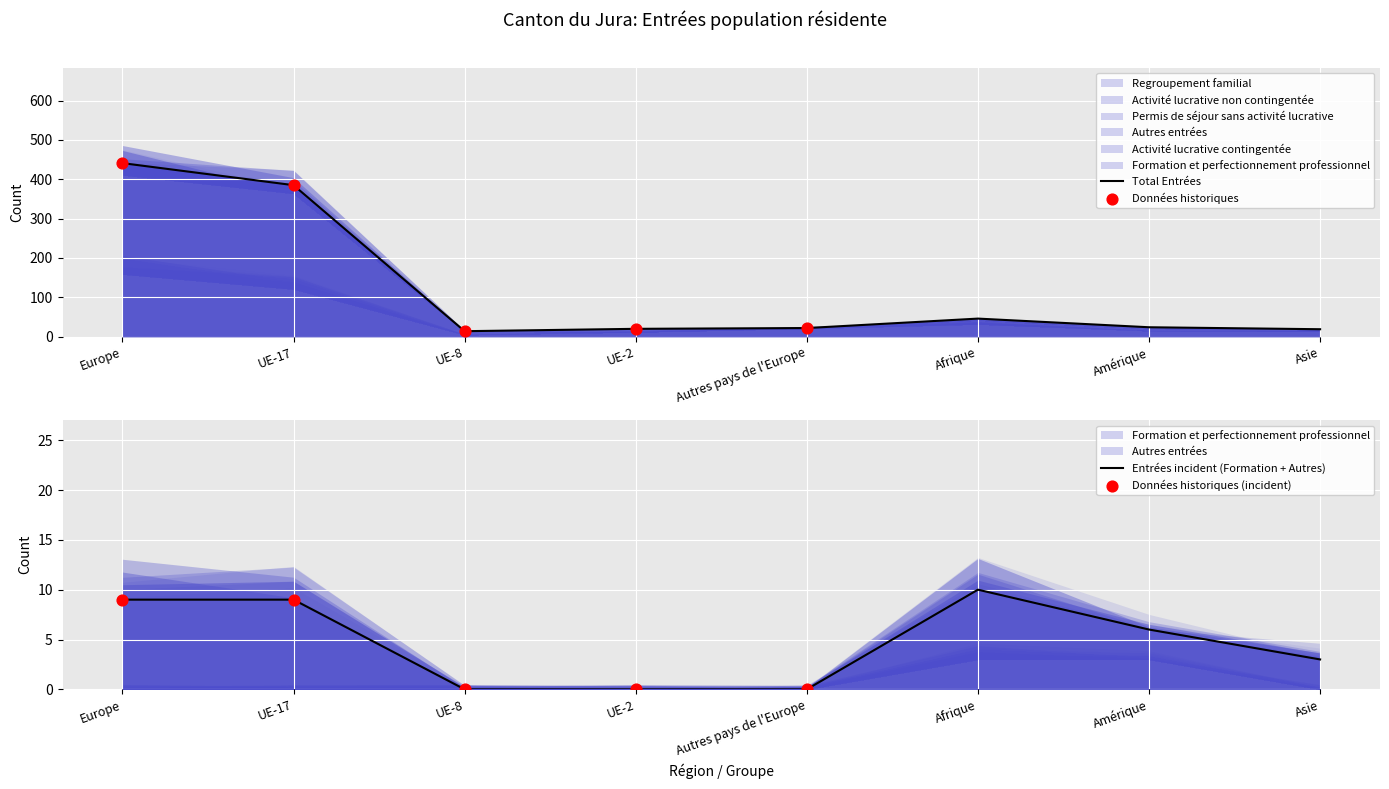

Is the value of Formation et perfectionnement professionnel at Europe greater than the value of Activité lucrative contingentée at UE-2?

No